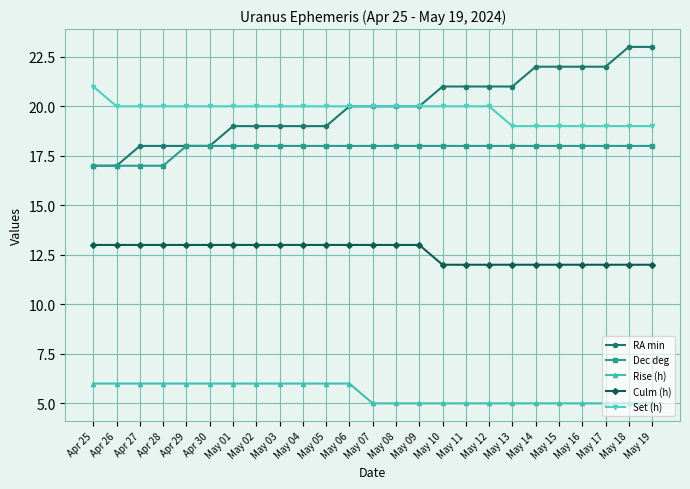

Rank the series by their maximum value, from lowest to highest.

Rise (h), Culm (h), Dec deg, Set (h), RA min